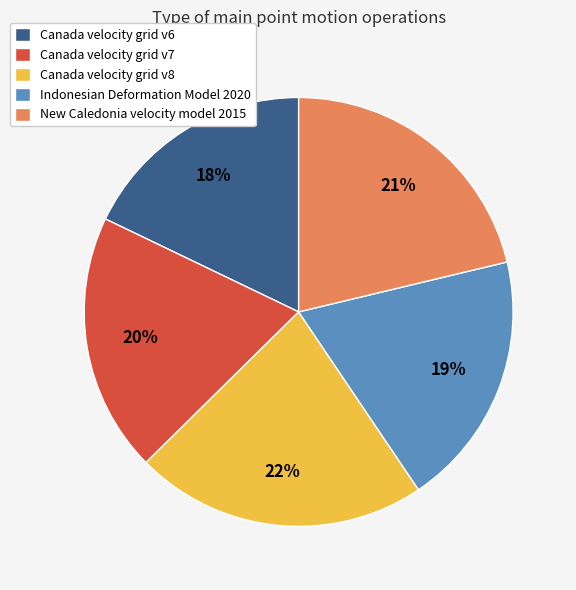

The Canada velocity grid v6 slice represents 18% of the pie. True or false?

True